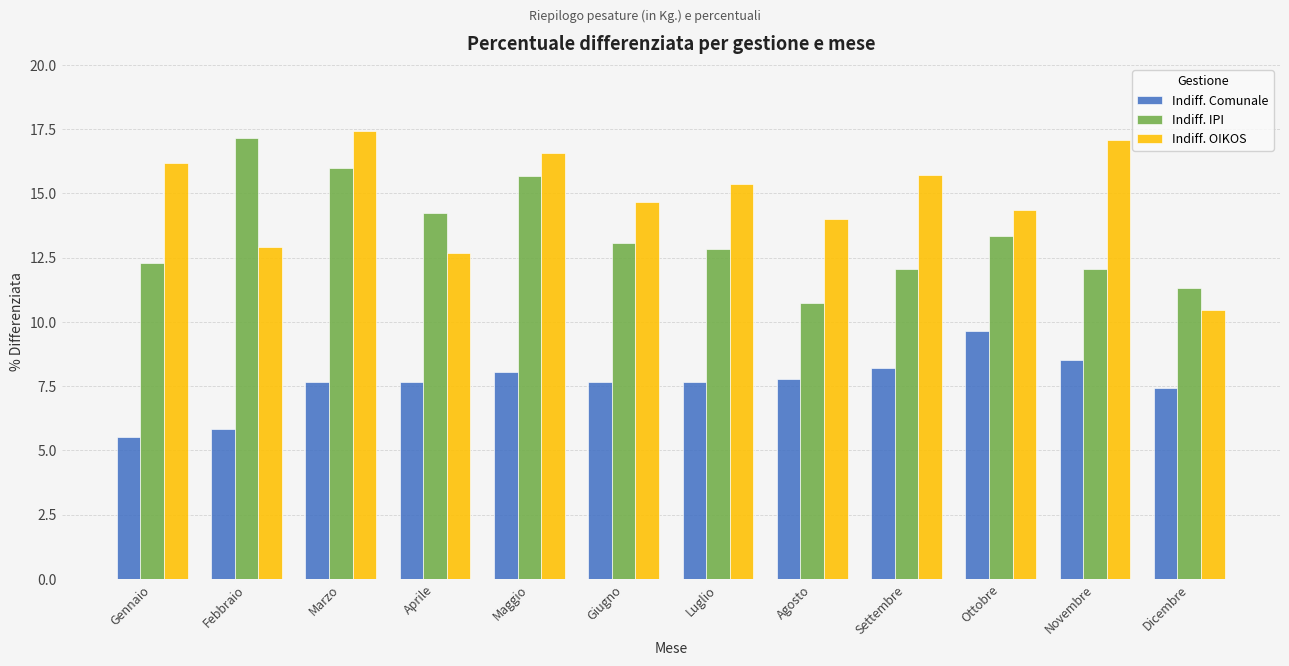

The Indiff. Comunale series shows 13.3 at Luglio. True or false?

False